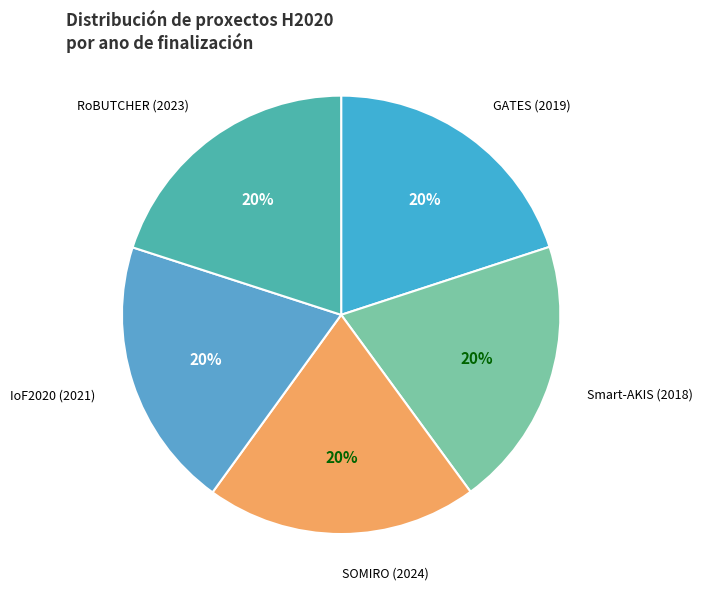

Is the sum of SOMIRO (2024) and Smart-AKIS (2018) greater than half?

No